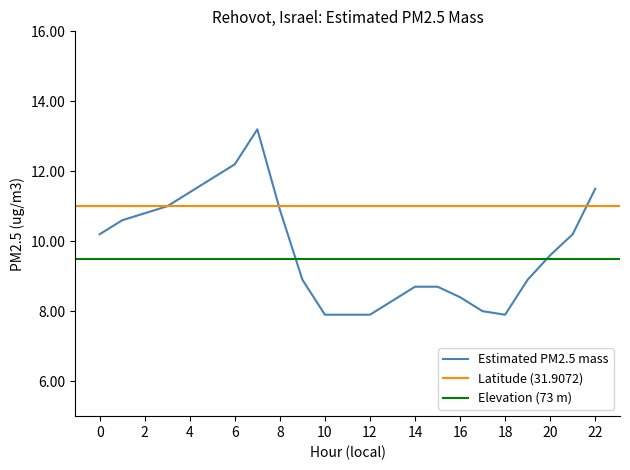

Which label corresponds to the largest value in the chart?

7